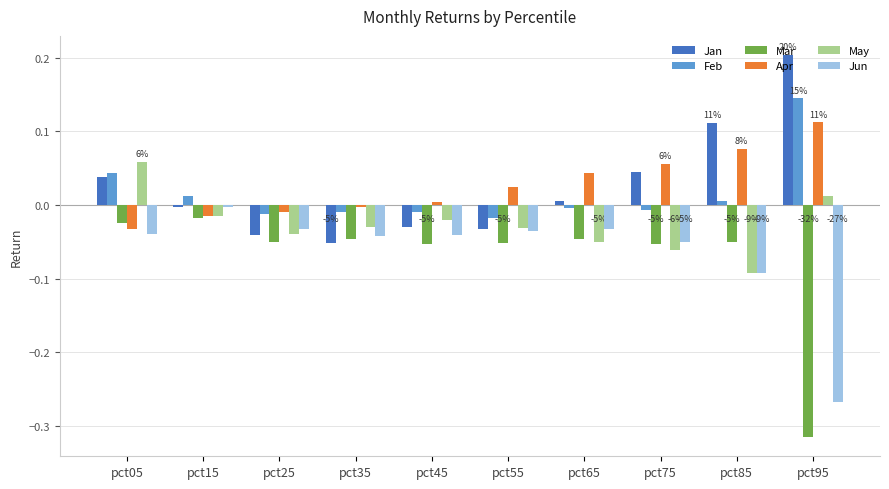

At which label does Apr reach its peak?

pct95